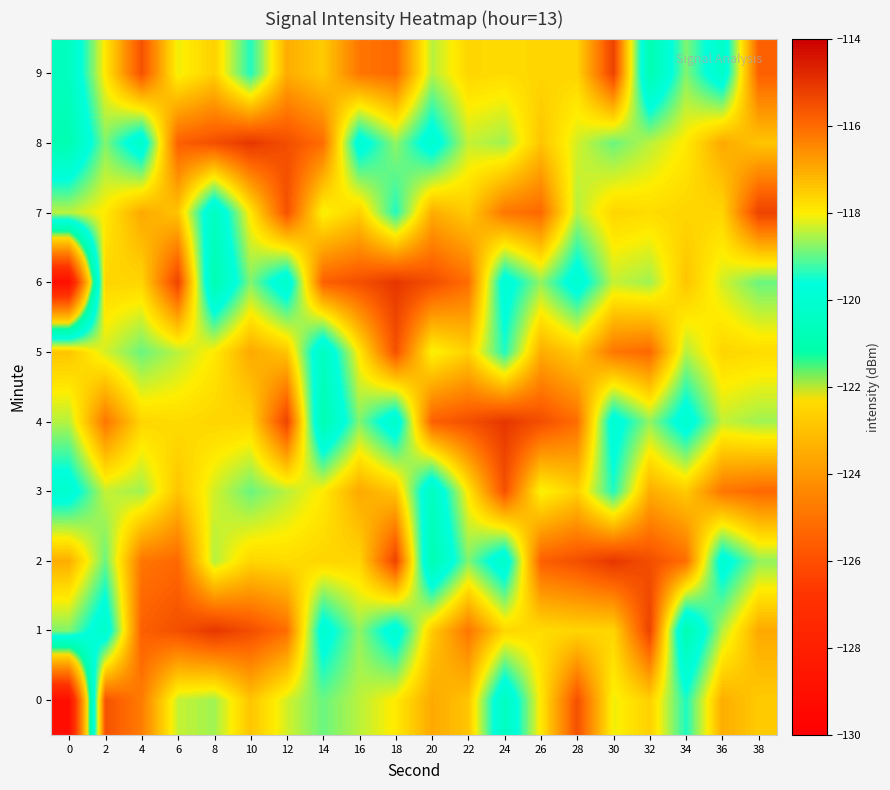

Rank the series by their maximum value, from lowest to highest.

0, 3, 5, 7, 9, 1, 2, 4, 6, 8